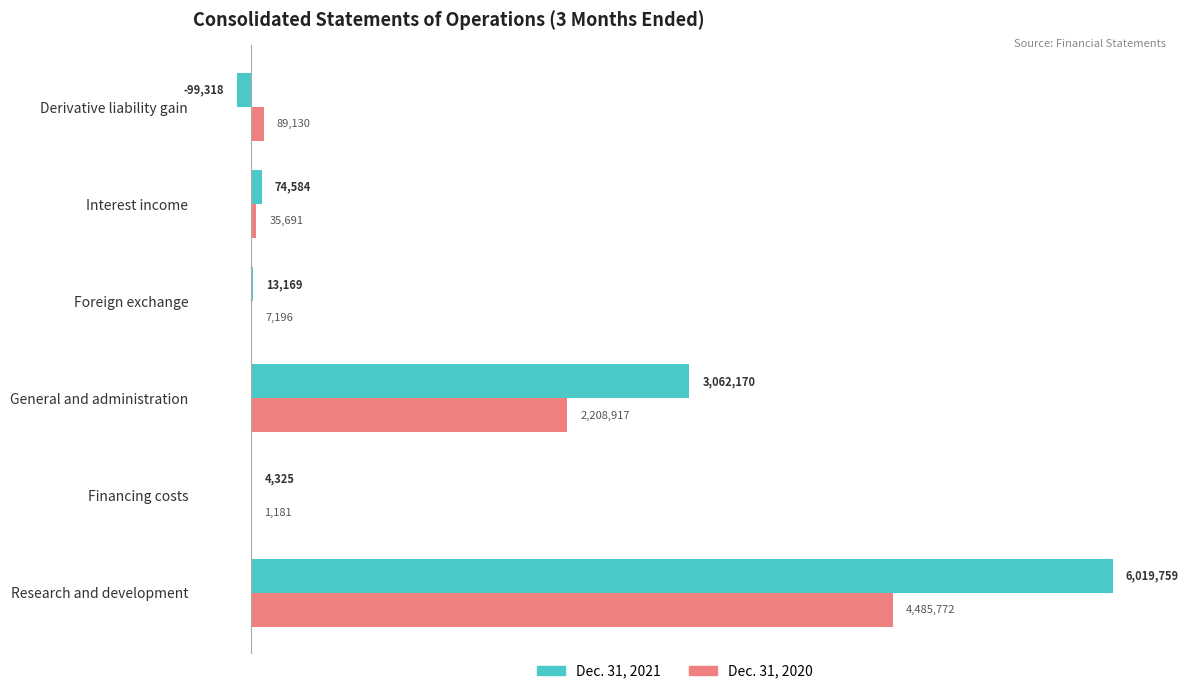

What are all the series names shown in the legend?

Dec. 31, 2021, Dec. 31, 2020